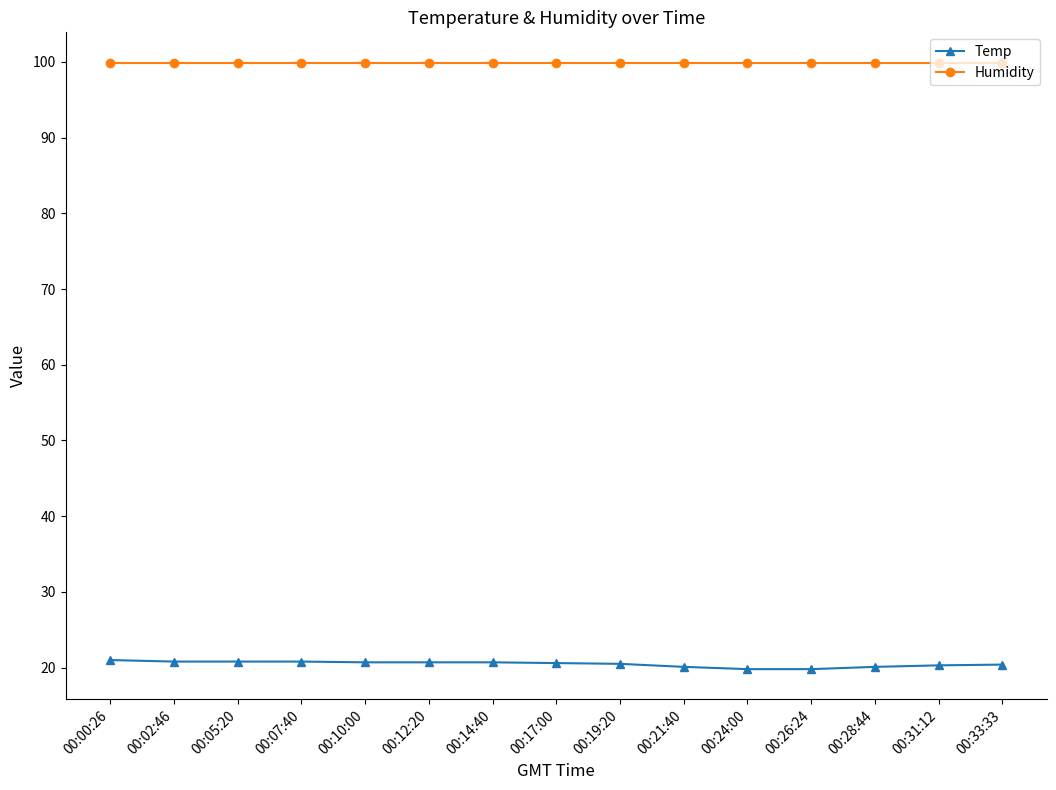

At which label does Temp first exceed 20?

00:00:26